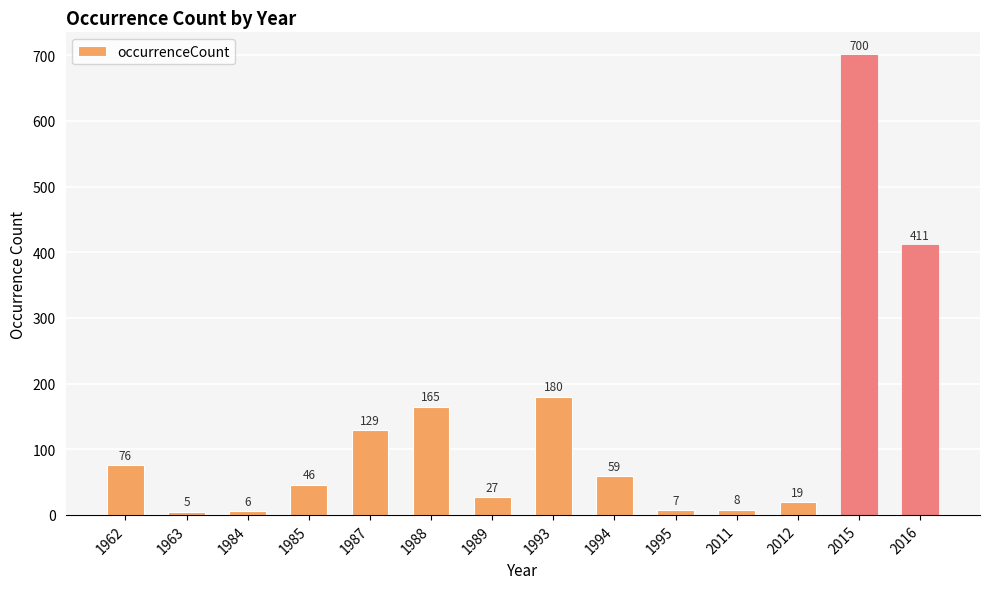

Which has a higher value, 1962 or 1994?

1962